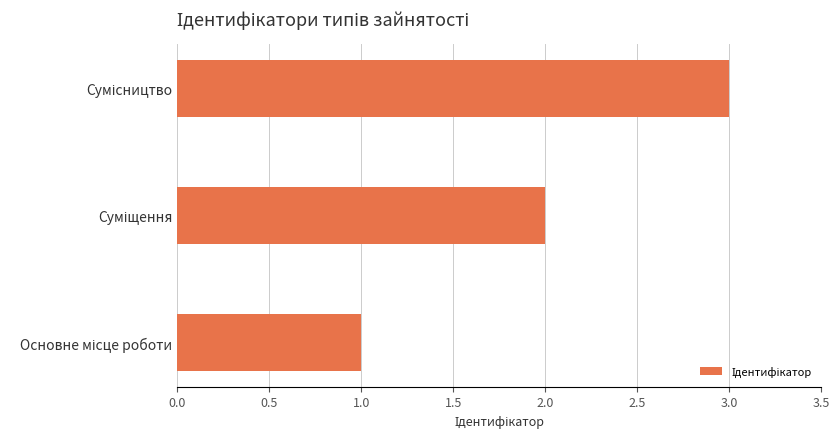

Does the chart contain any negative values?

No